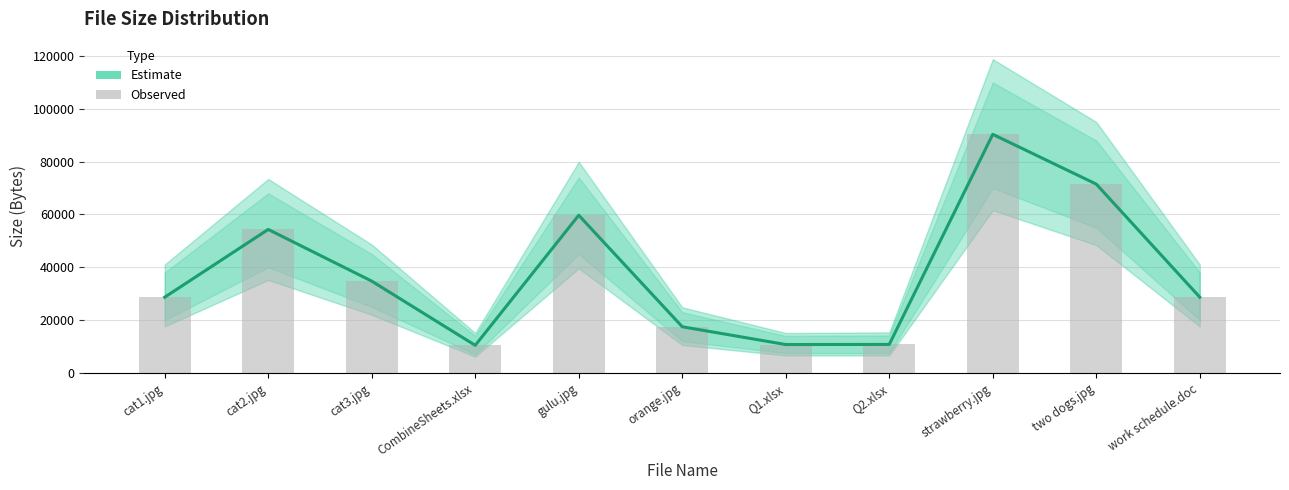

What position from the right is two dogs.jpg?

2